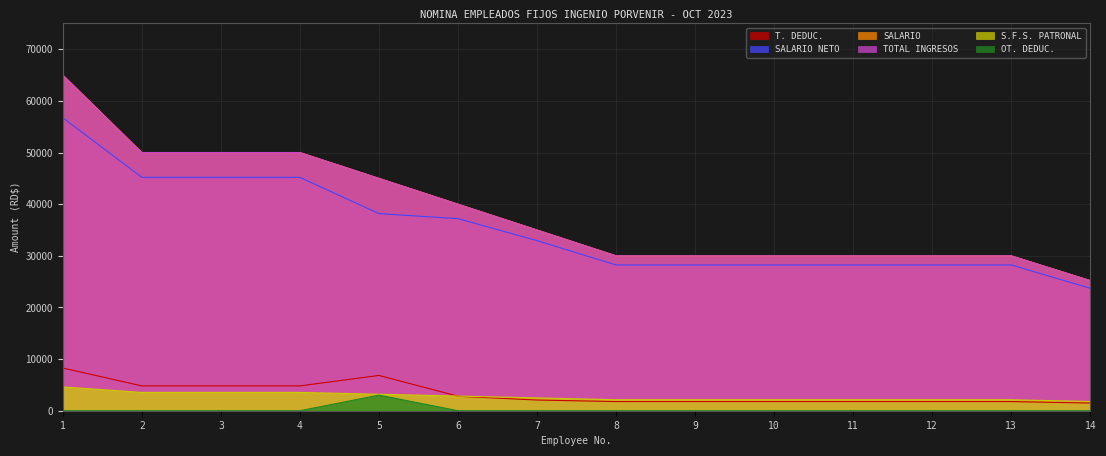

True or false: SALARIO and TOTAL INGRESOS cross at least once.

False